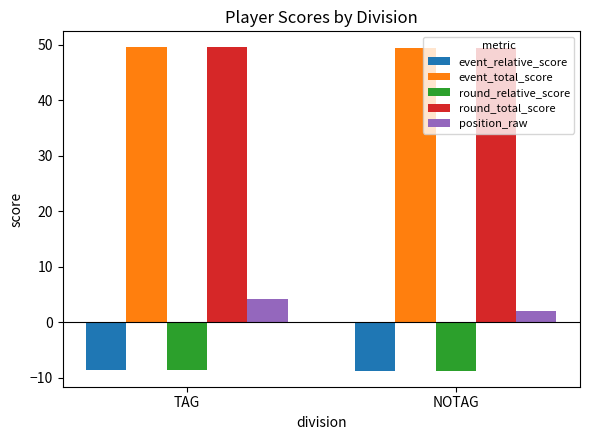

What is the lowest value of the position_raw series?

2.0